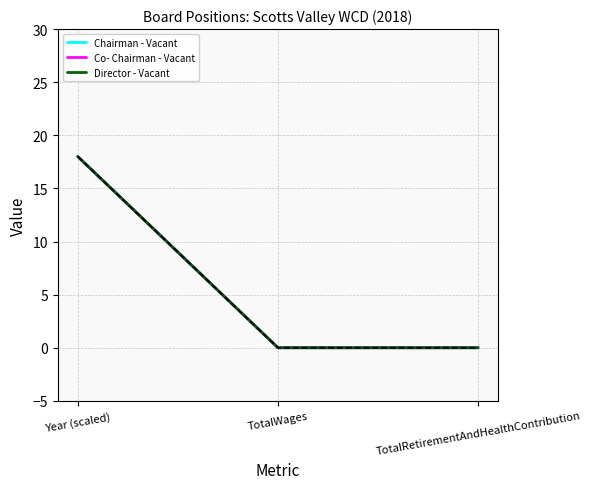

Between Year (scaled) and TotalWages, which series saw the biggest shift?

Chairman - Vacant